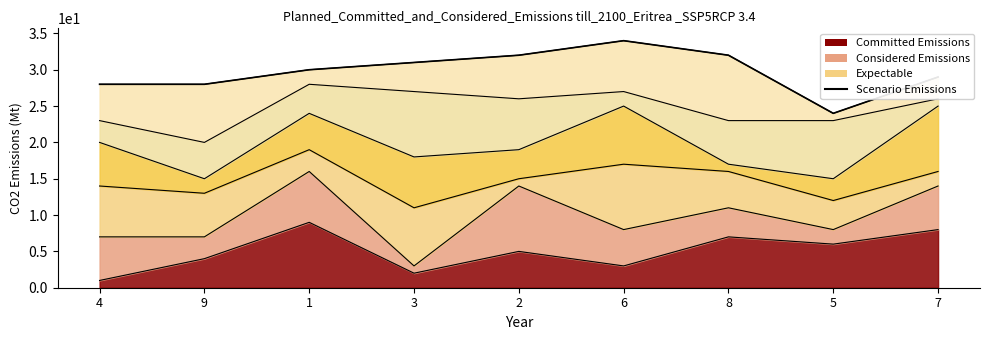

The chart shows a value of 9 at 7. True or false?

False